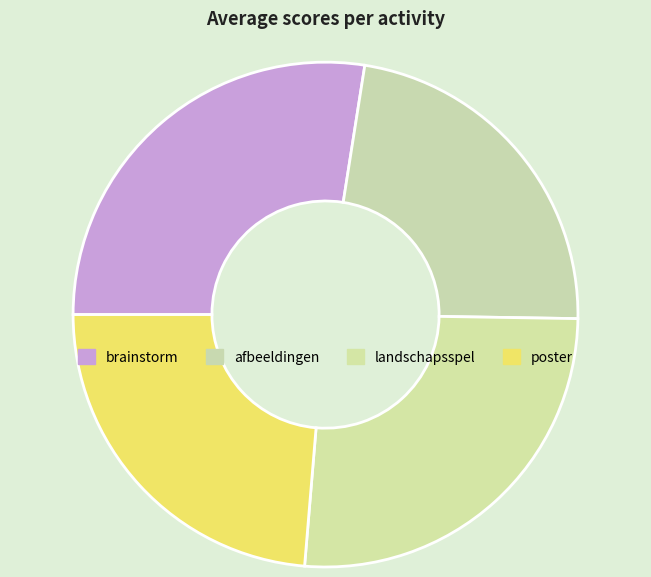

Combined, what portion of the pie is poster and brainstorm?

51.2%